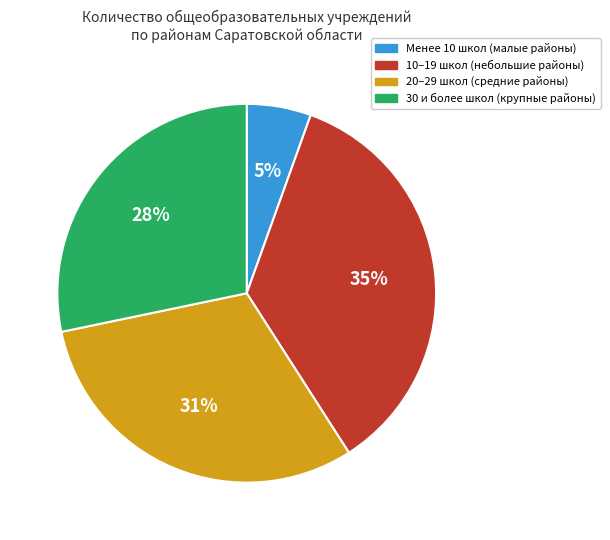

To the nearest percent, what is the average slice percentage?

25%